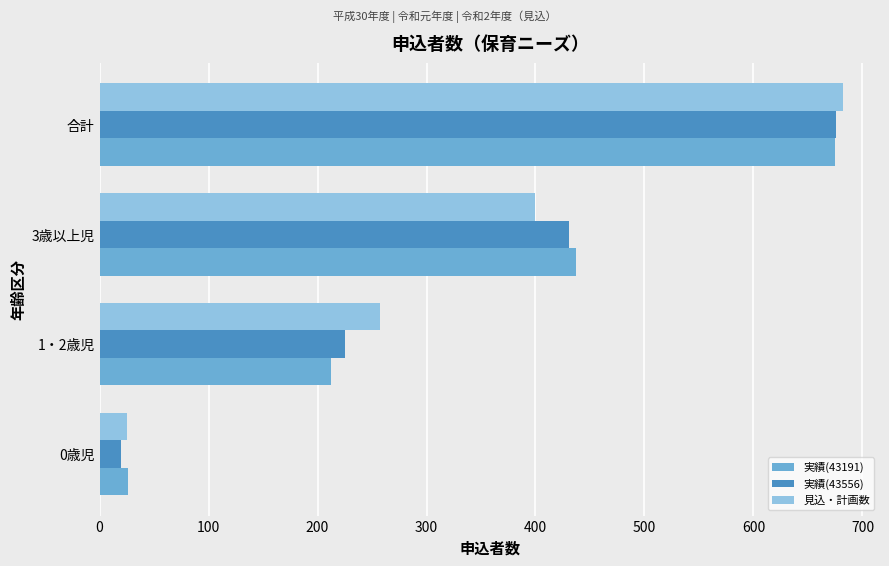

Rank the categories by 実績(43191) value from highest to lowest.

合計, 3歳以上児, 1・2歳児, 0歳児